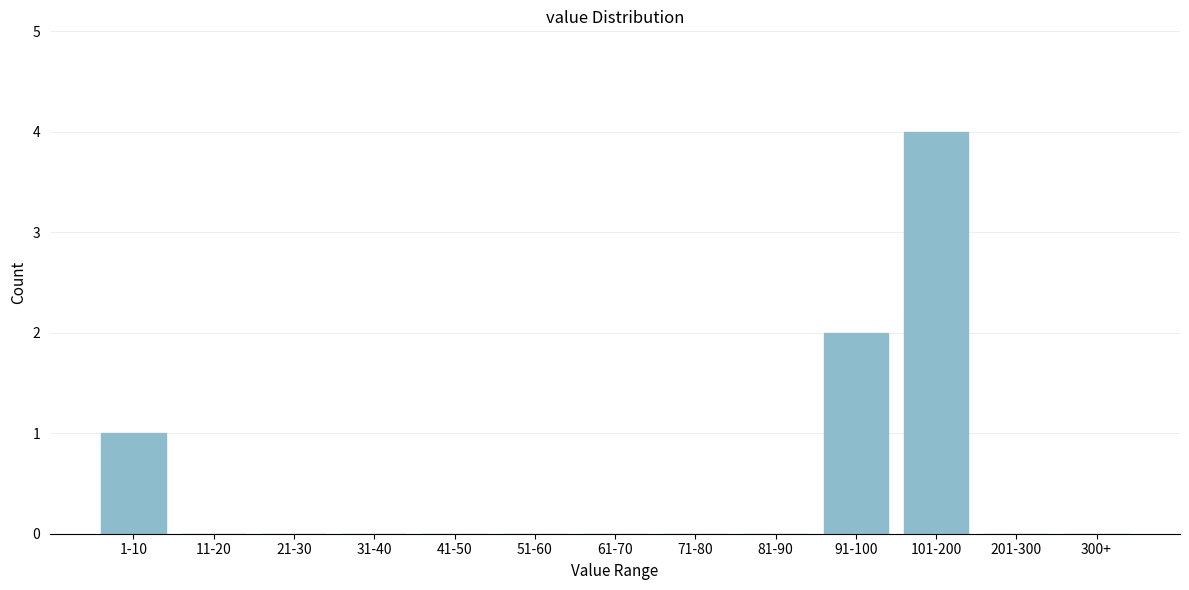

Reading left to right, transcribe all the data shown in this chart.

1-10=1	11-20=0	21-30=0	31-40=0	41-50=0	51-60=0	61-70=0	71-80=0	81-90=0	91-100=2	101-200=4	201-300=0	300+=0